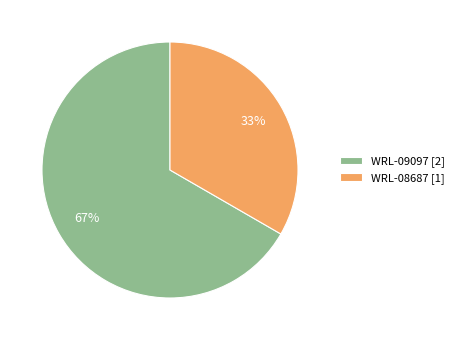

What percentage is the WRL-09097 slice, to the nearest percent?

67%